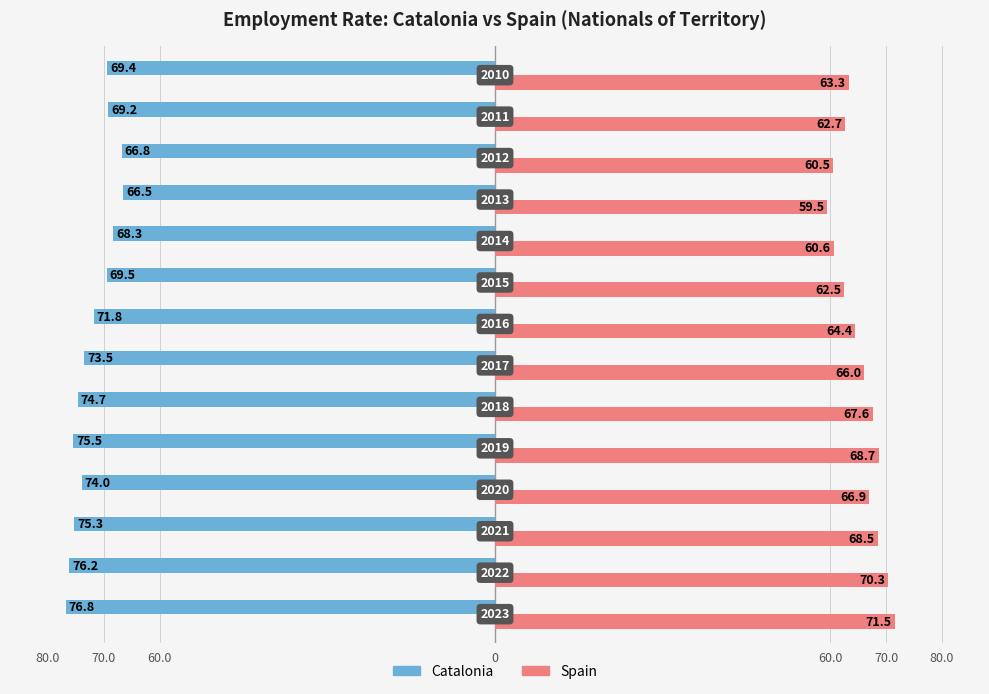

What are all the series names shown in the legend?

Catalonia, Spain